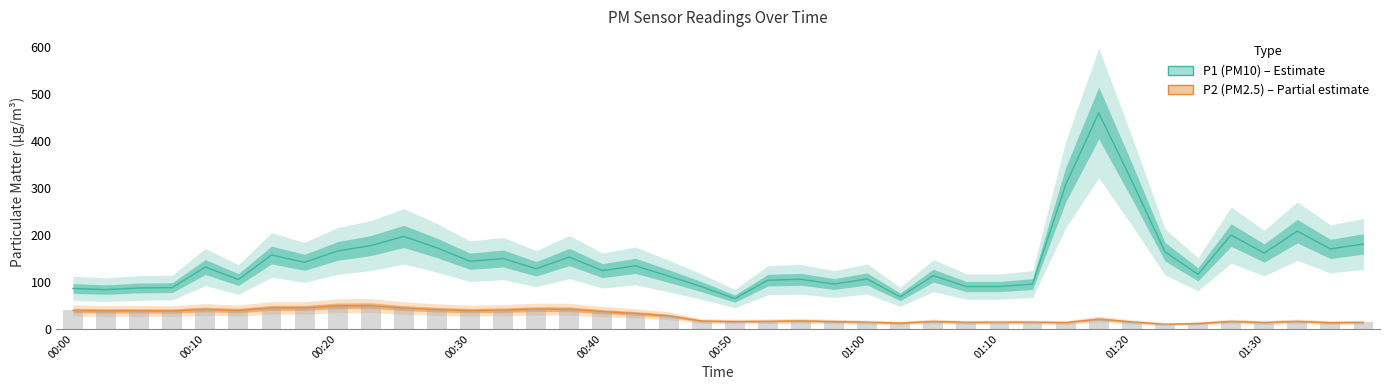

Is the value of P1 at 01:12 greater than the value of P2 at 01:15?

Yes